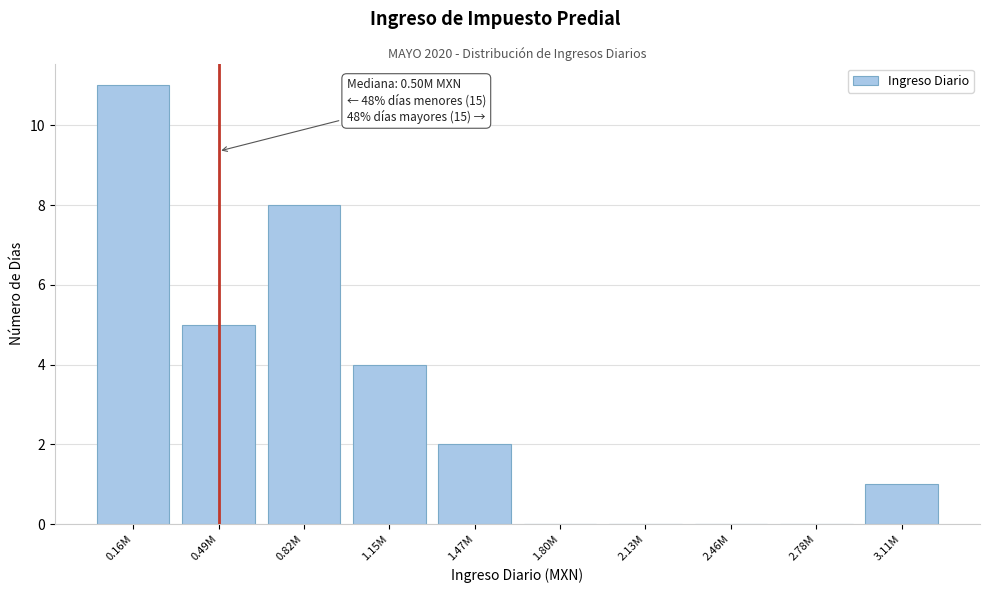

Reading right to left, extract all data points from this chart.

3.11M=1	2.78M=0	2.46M=0	2.13M=0	1.80M=0	1.47M=2	1.15M=4	0.82M=8	0.49M=5	0.16M=11